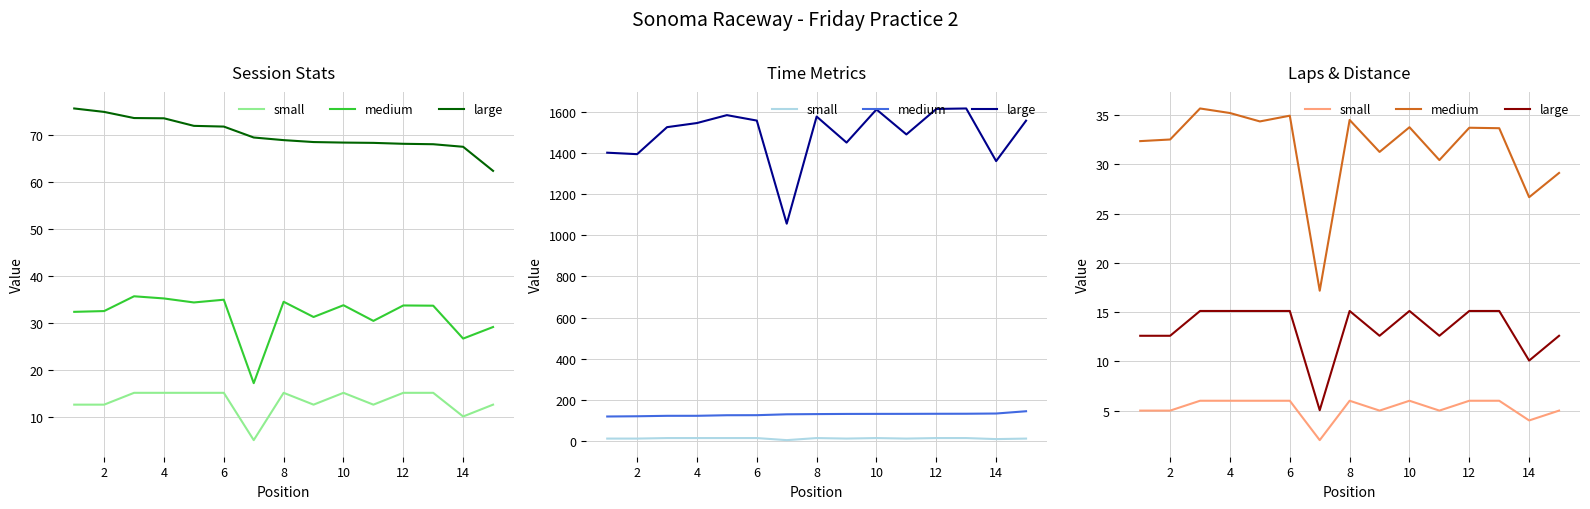

How many values in the medium series are below 33?

7